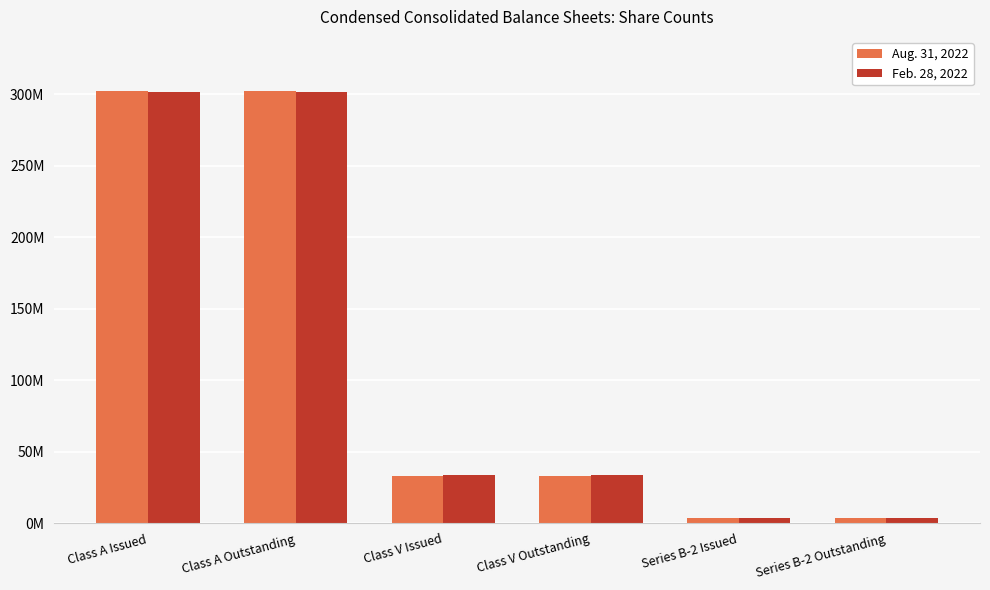

What position from the left is Class V Issued?

3